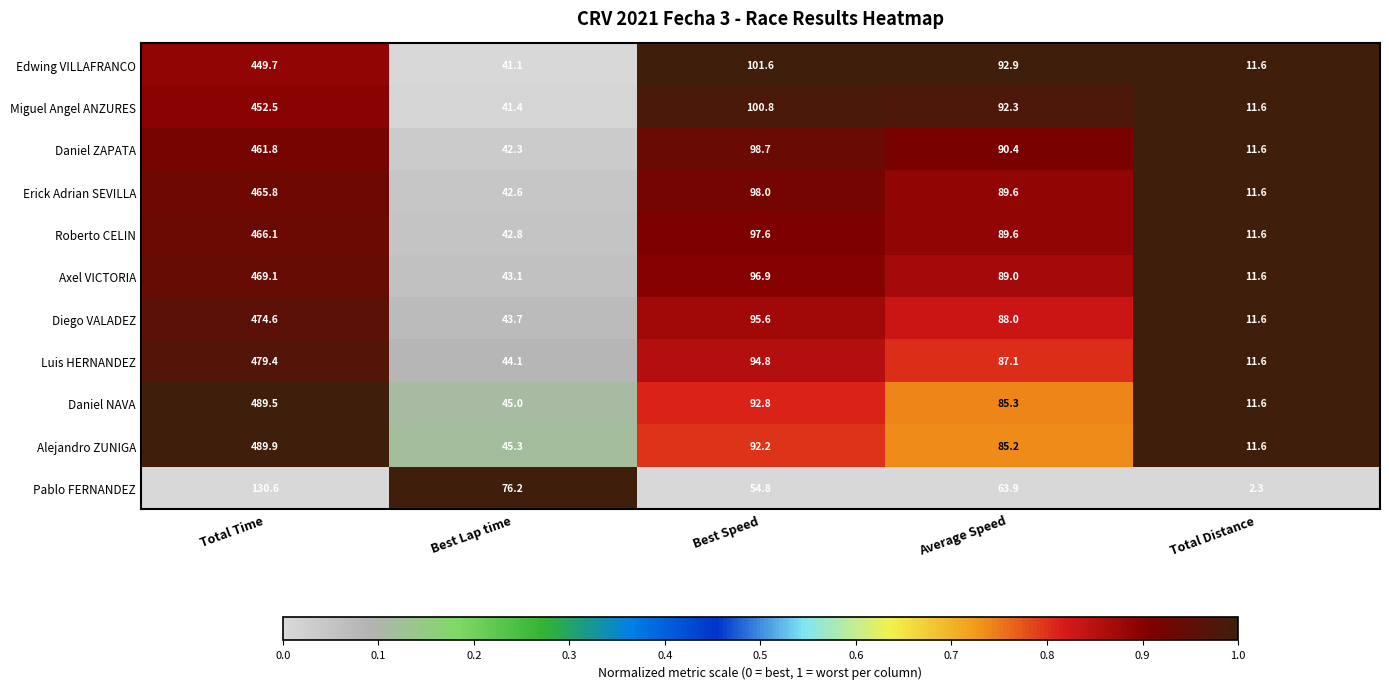

The Daniel NAVA series shows 489.5 at Total Time. True or false?

True